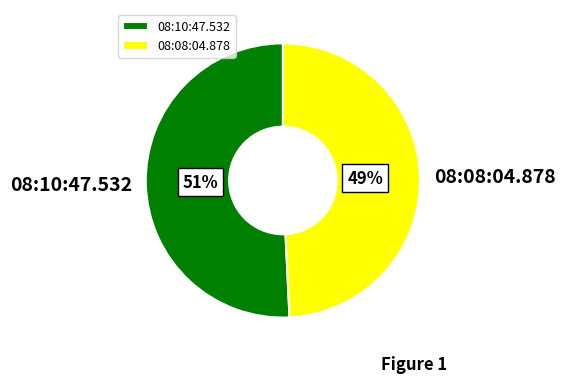

Count the number of slices in the pie.

2